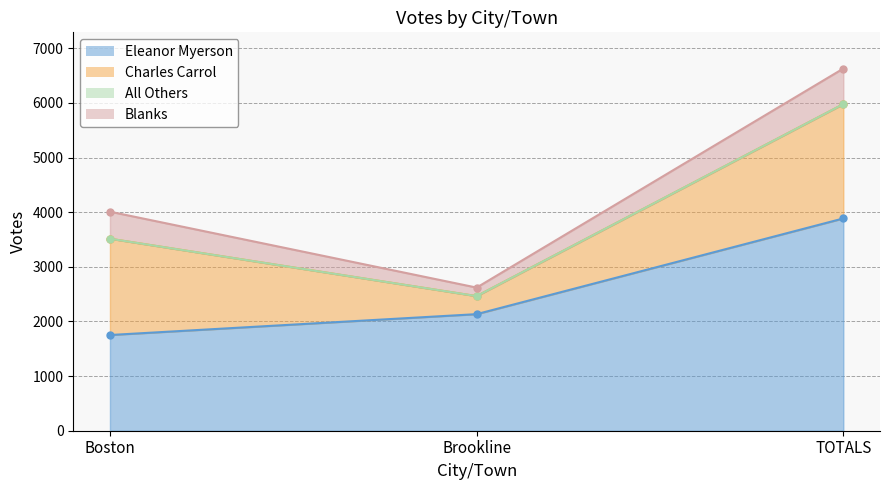

The value of Eleanor Myerson at Brookline is 2134. True or false?

True